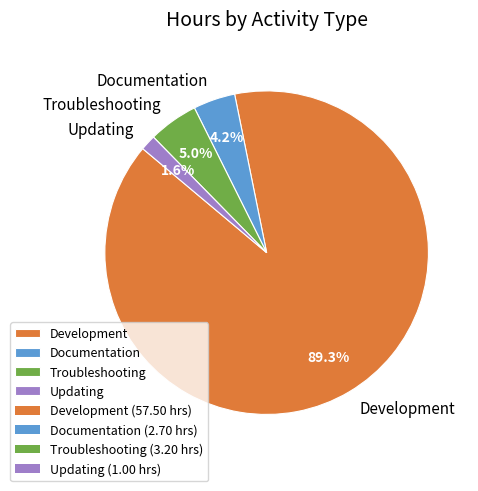

Does Development account for over 50% of the chart?

Yes